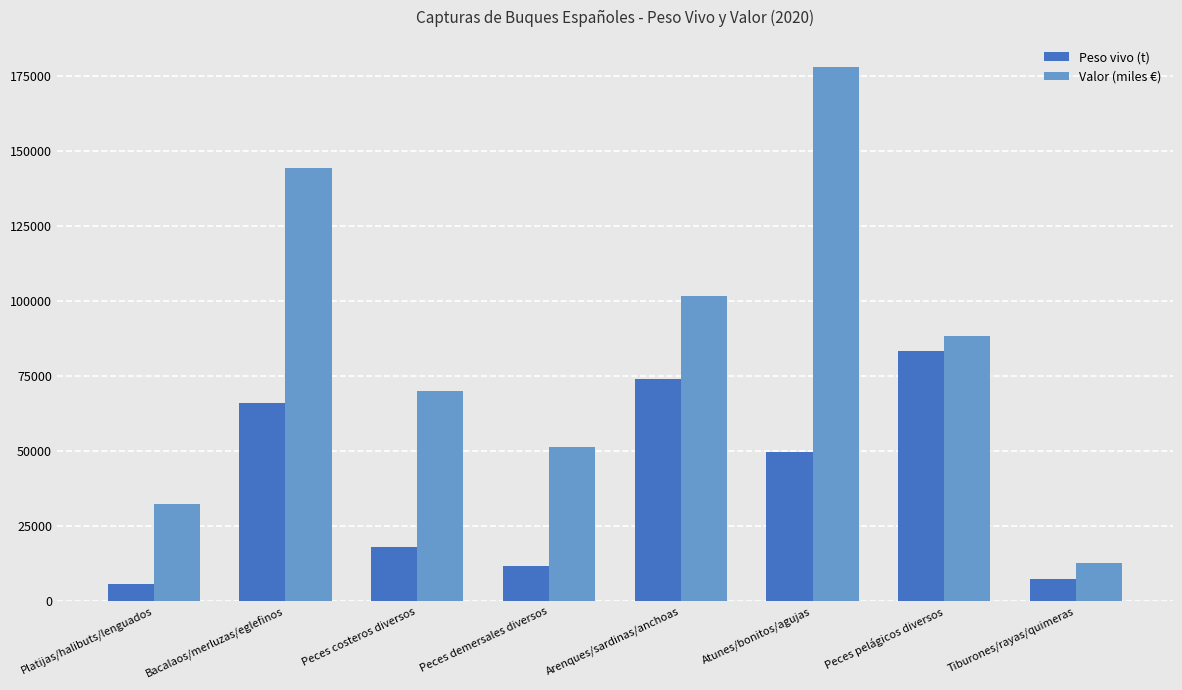

Read the Peso vivo (t) value at Arenques/sardinas/anchoas.

73984.9